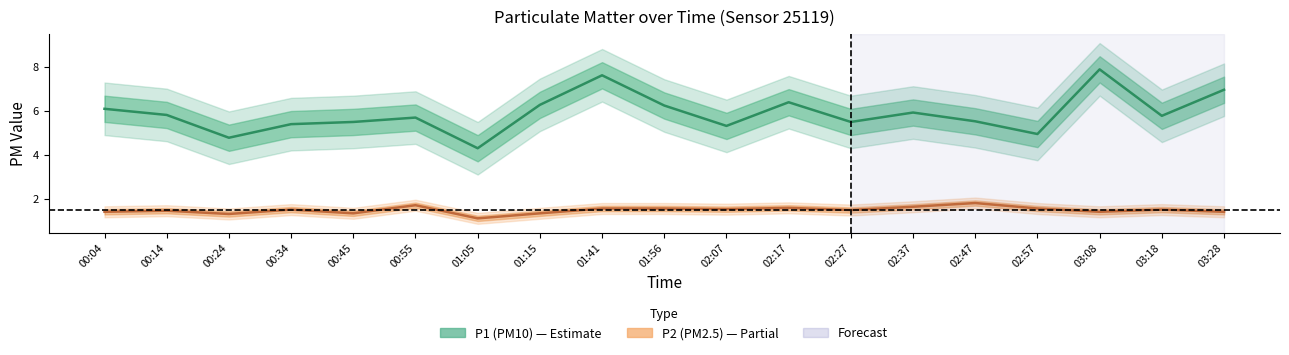

How many interior local peaks does the P1 series have?

5